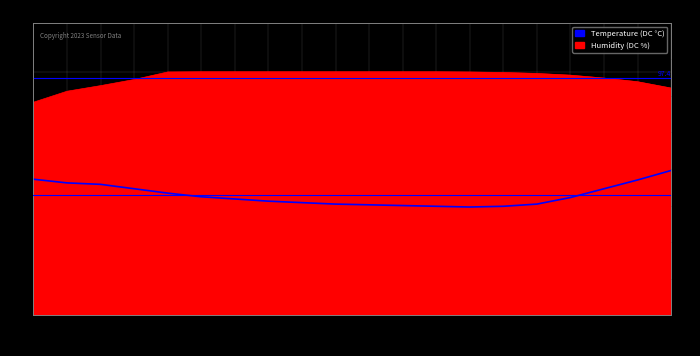

Is it true that the value at 06:21 is 33.0?

False